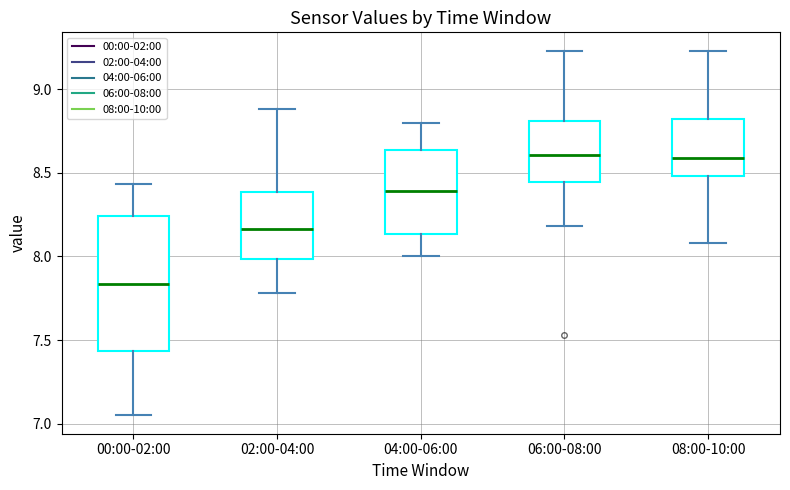

Where does the median line of the box for 06:00-08:00 sit on the y-axis? The values are not printed on the chart, so give them approximately, as read against the axis.

8.60